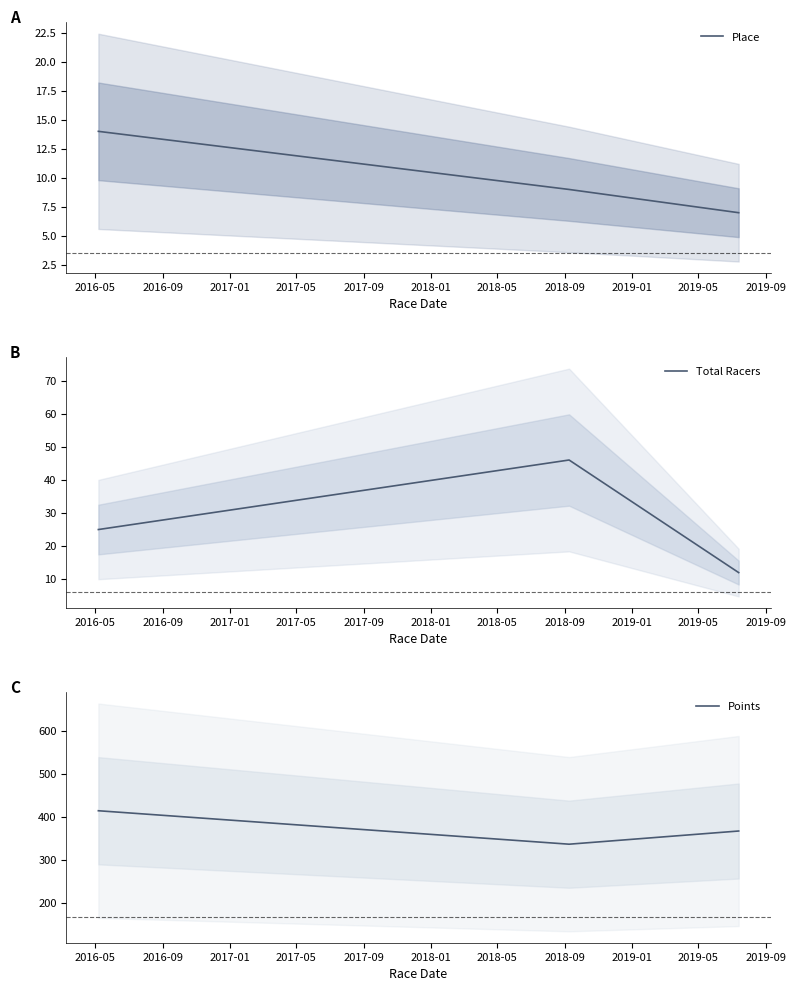

How many data points in Points are above 367?

2